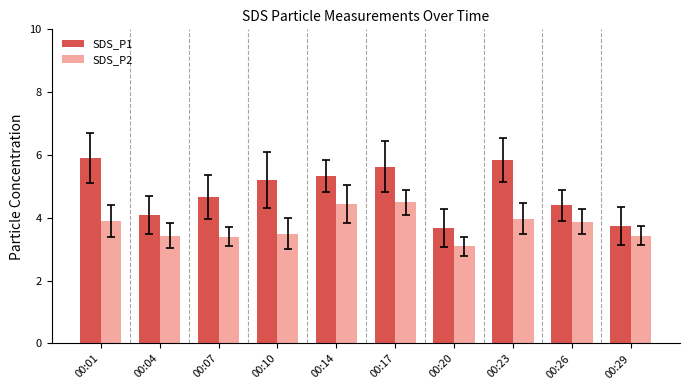

What is the minimum value for SDS_P1?

3.7